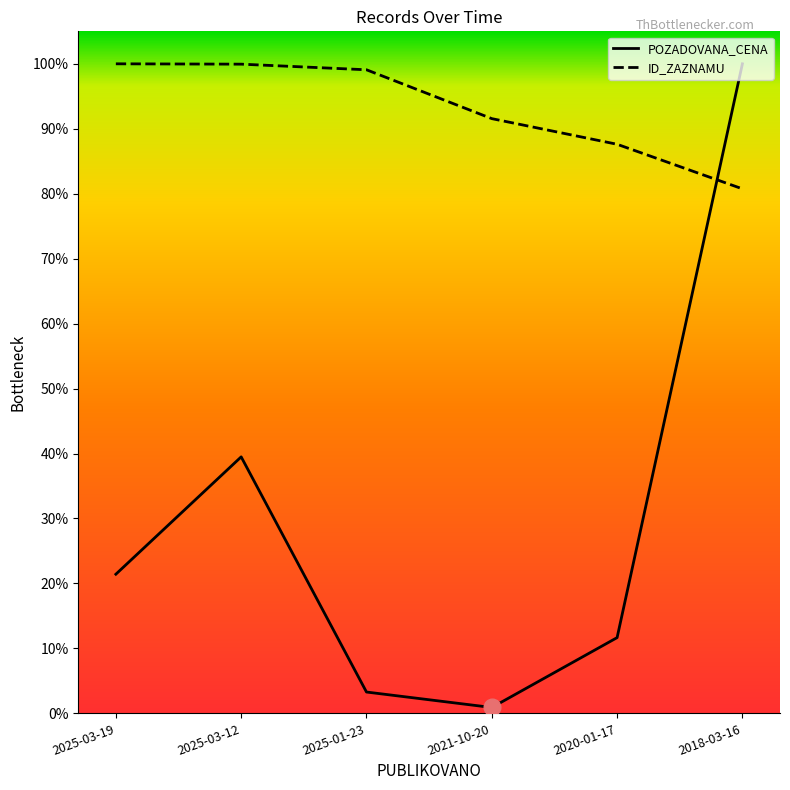

What is the difference between the maximum and minimum values in the POZADOVANA_CENA series?

1.0